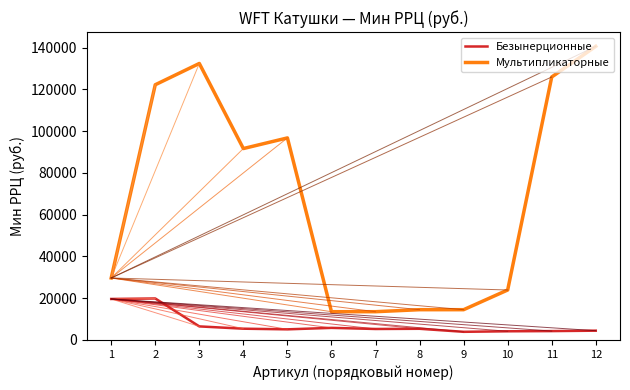

The value of Мультипликаторные at 6 is 13546. True or false?

True